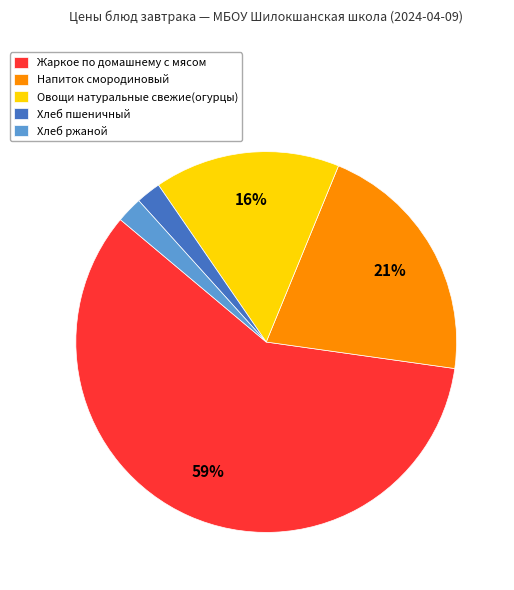

To the nearest percent, what percentage of the pie is Хлеб ржаной?

2%